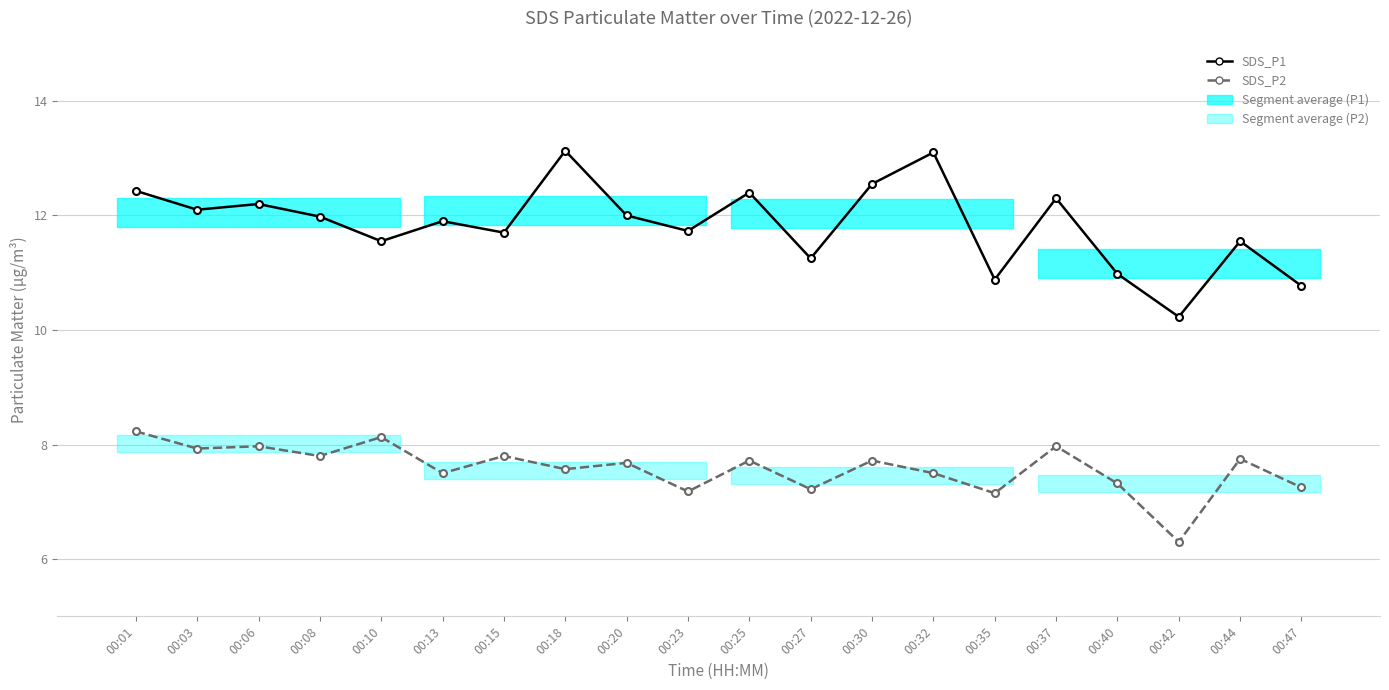

Is it true that SDS_P1 equals 6.1 at 00:42?

False